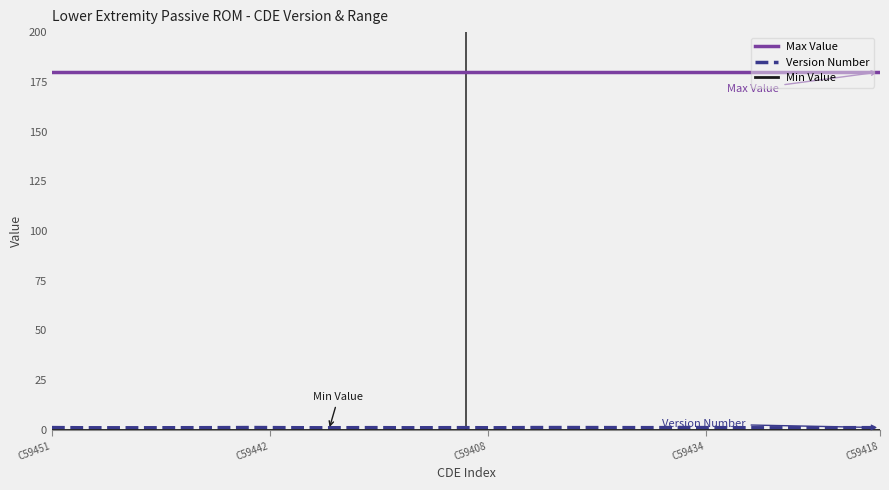

Which series has the largest total across all categories?

Max Value